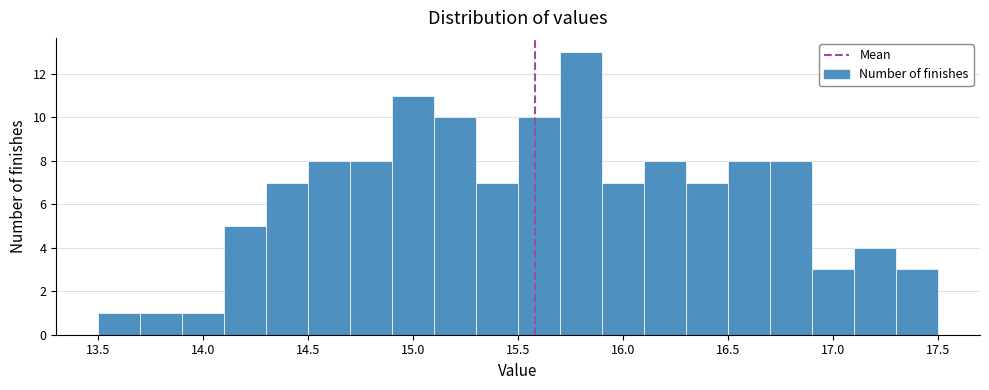

Reading left to right, transcribe this chart: for each bar, give the range it covers on the x-axis and its height. The values are not printed on the chart, so give them approximately, as read against the axis.

13.5 to 13.7: 1
13.7 to 13.9: 1
13.9 to 14.1: 1
14.1 to 14.3: 5
14.3 to 14.5: 7
14.5 to 14.7: 8
14.7 to 14.9: 8
14.9 to 15.1: 11
15.1 to 15.3: 10
15.3 to 15.5: 7
15.5 to 15.7: 10
15.7 to 15.9: 13
15.9 to 16.1: 7
16.1 to 16.3: 8
16.3 to 16.5: 7
16.5 to 16.7: 8
16.7 to 16.9: 8
16.9 to 17.1: 3
17.1 to 17.3: 4
17.3 to 17.5: 3